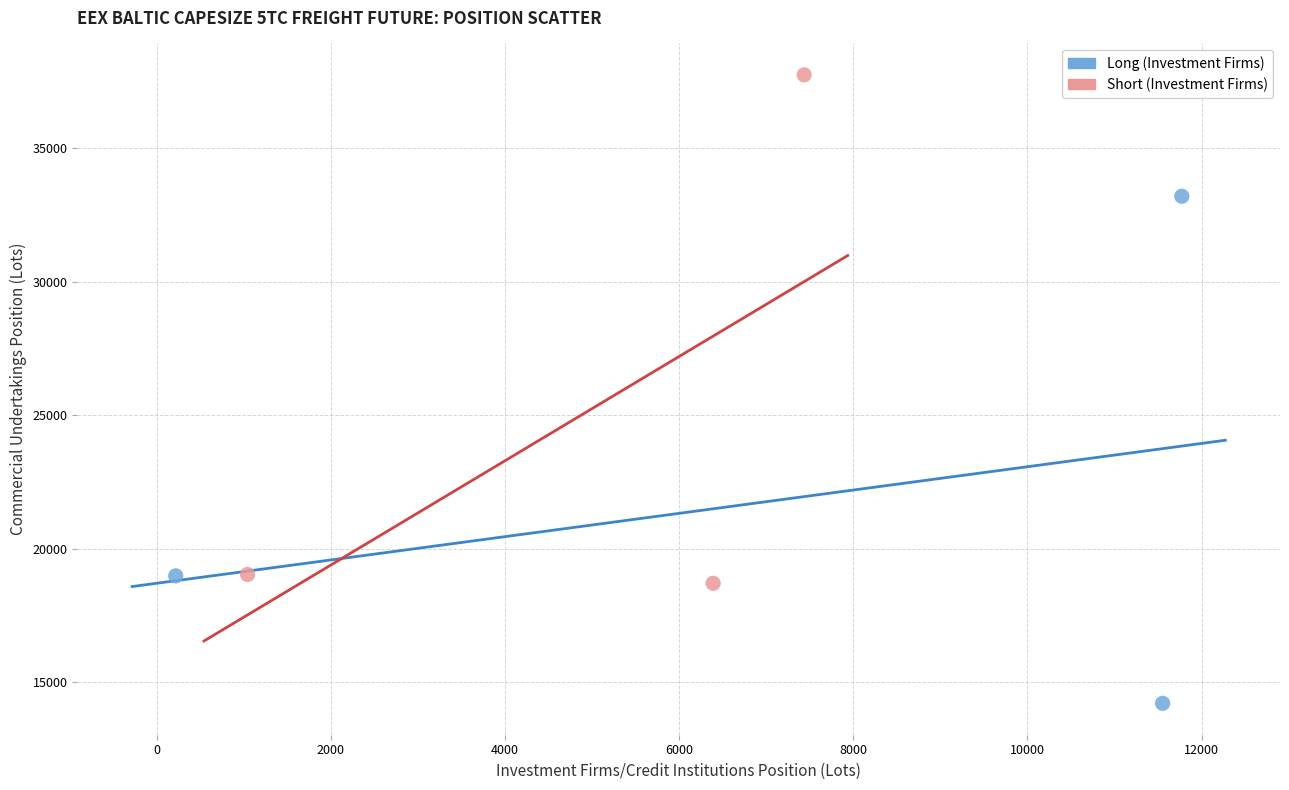

Which series has the largest Y range (max minus min)?

Short (Investment Firms)